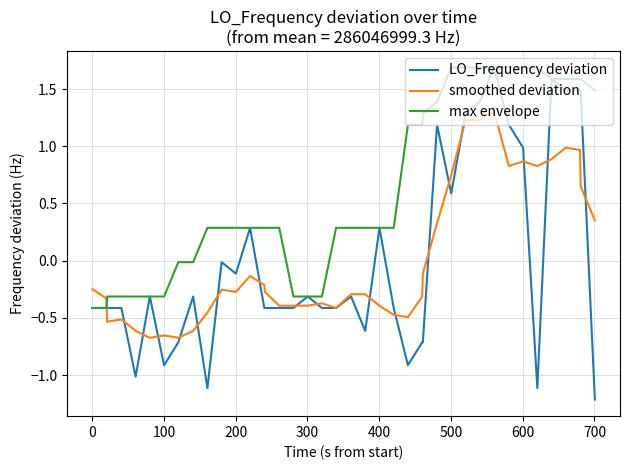

What is the maximum value for LO_Frequency deviation?

1.7